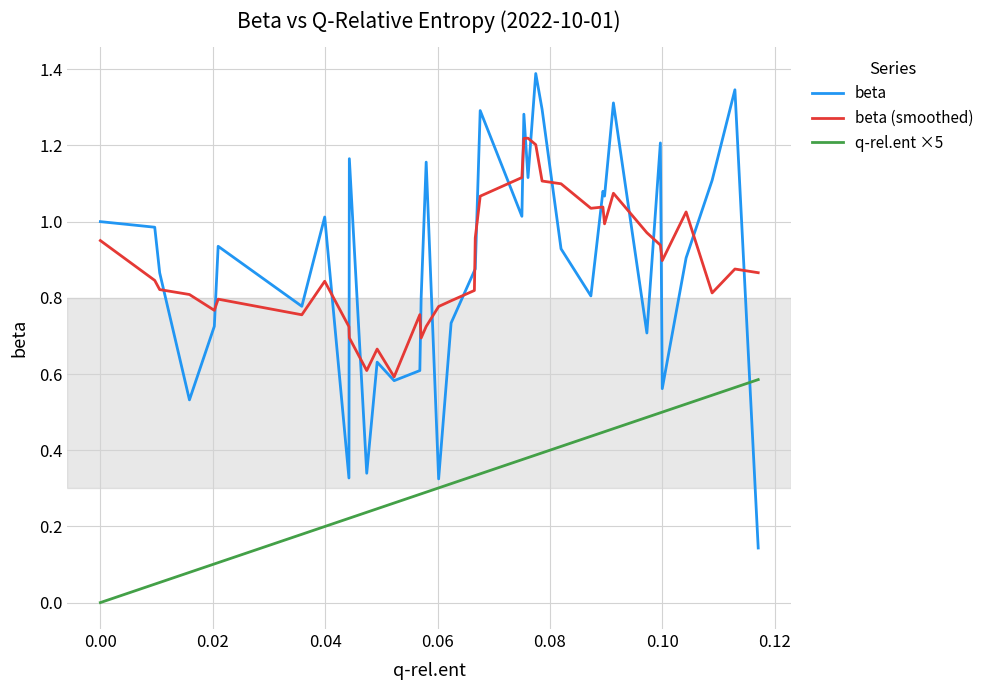

What is the highest value of the beta series?

1.4